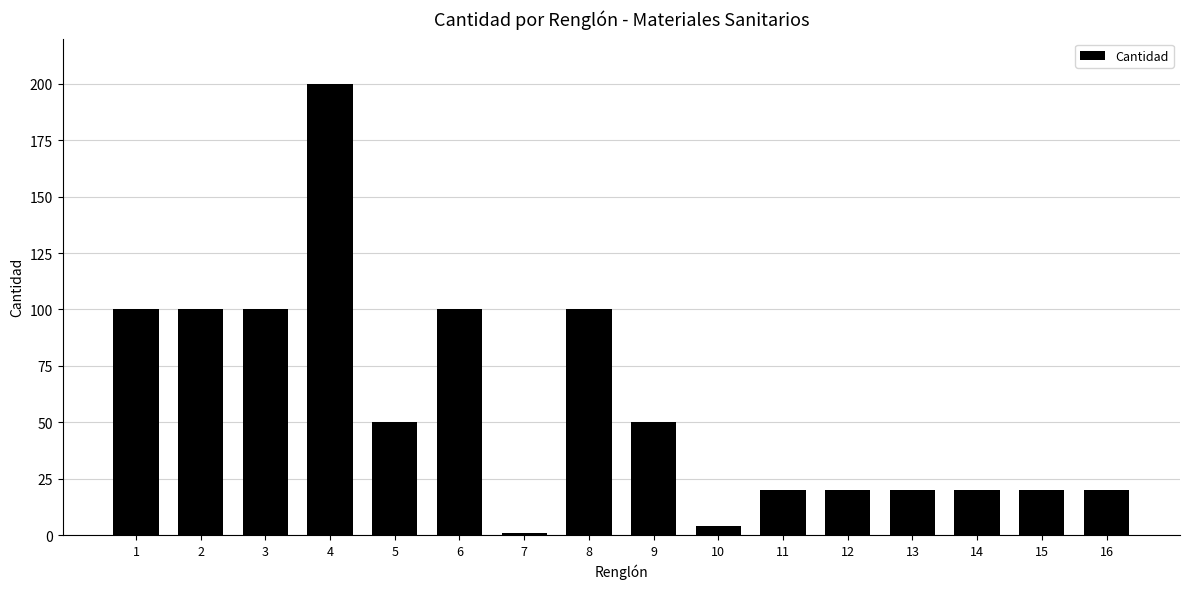

Reading left to right, what are all the values shown in this chart?

1=100	2=100	3=100	4=200	5=50	6=100	7=1	8=100	9=50	10=4	11=20	12=20	13=20	14=20	15=20	16=20